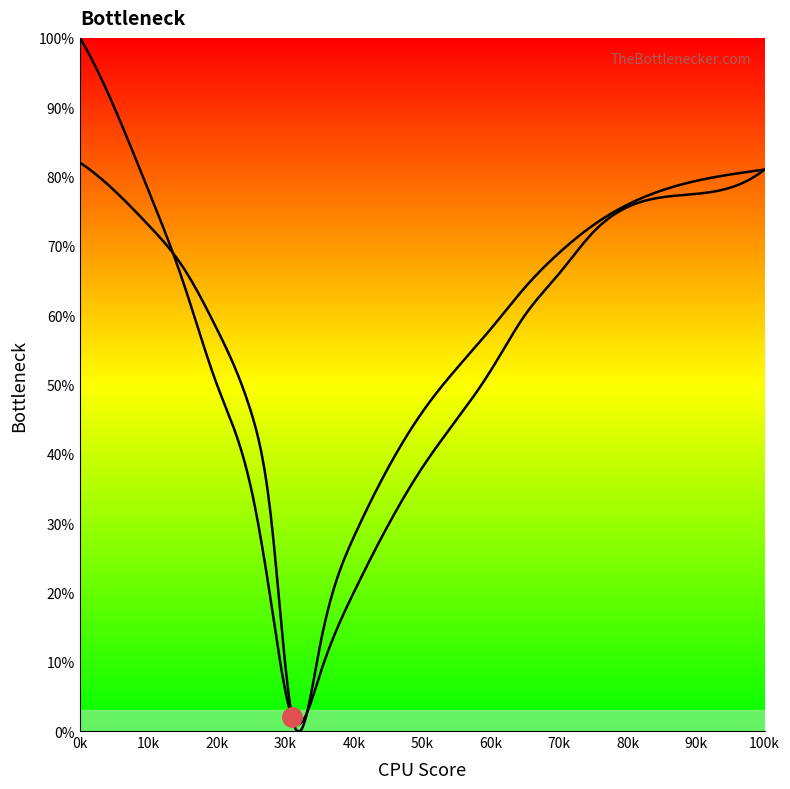

Between 70 and 65, which is larger?

70